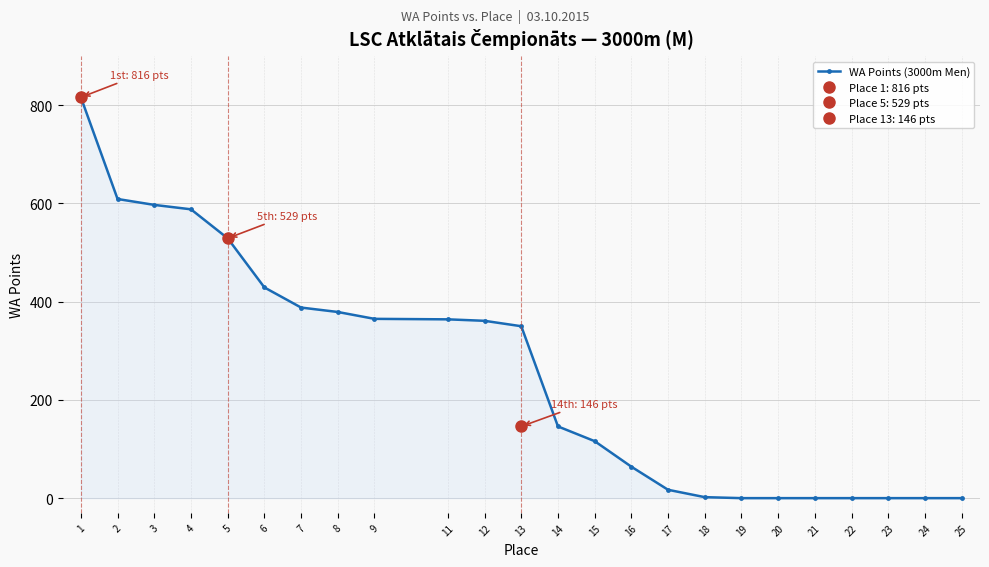

Between 13 and 11, which is larger?

11